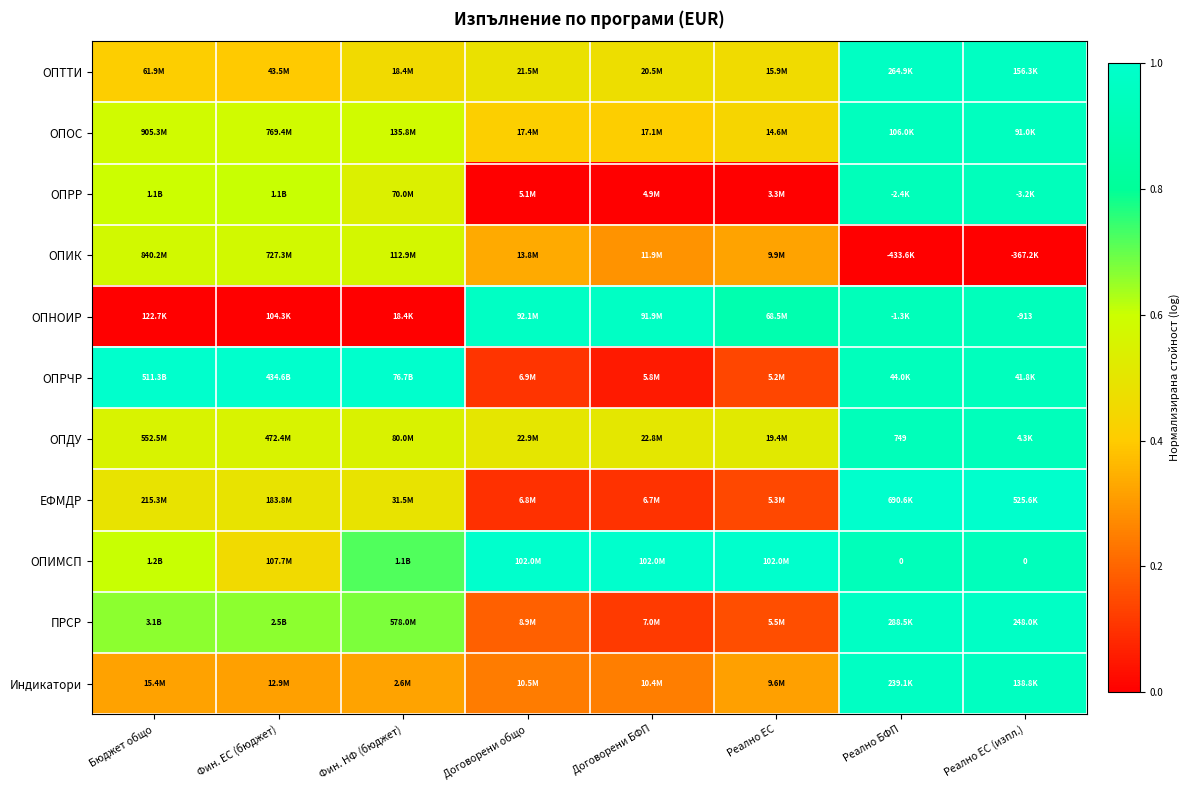

At how many categories does at least one series exceed 0?

8